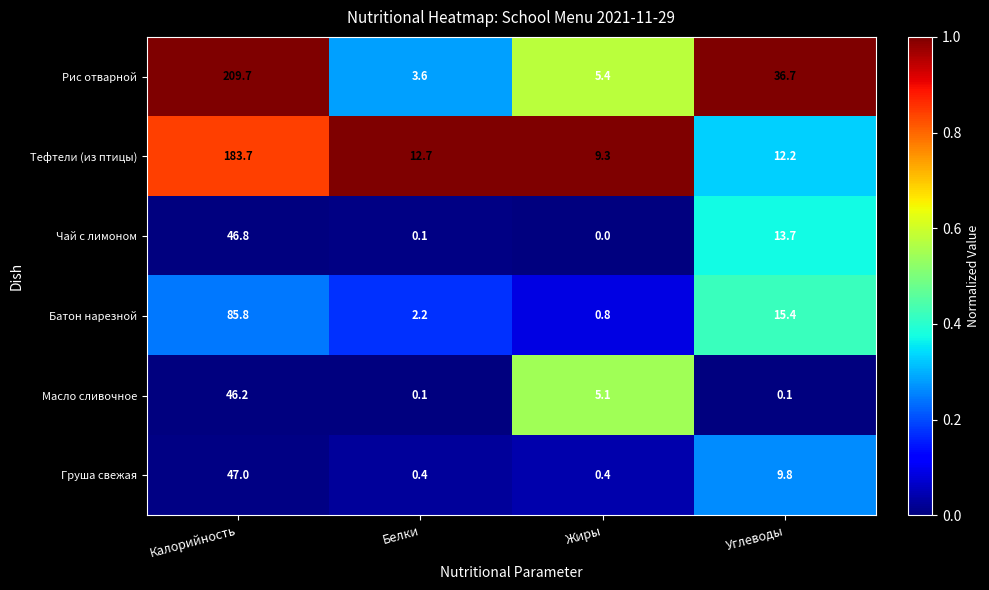

The Масло сливочное series shows 0.1 at Углеводы. True or false?

True